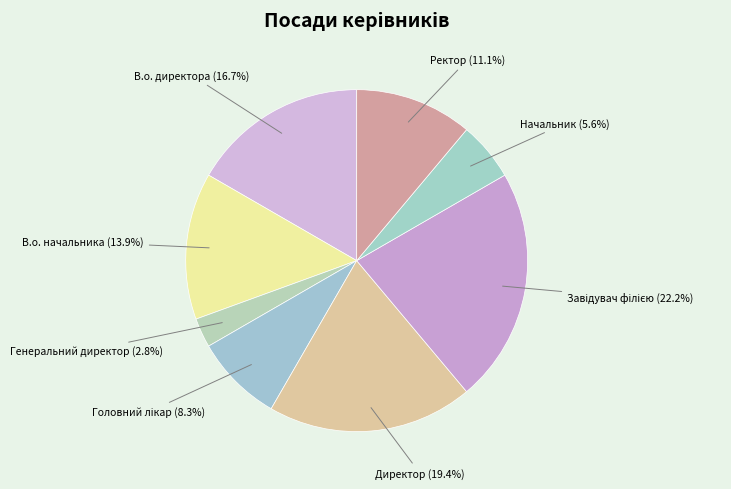

To the nearest percent, what is the difference between the largest and smallest slice percentages?

19%